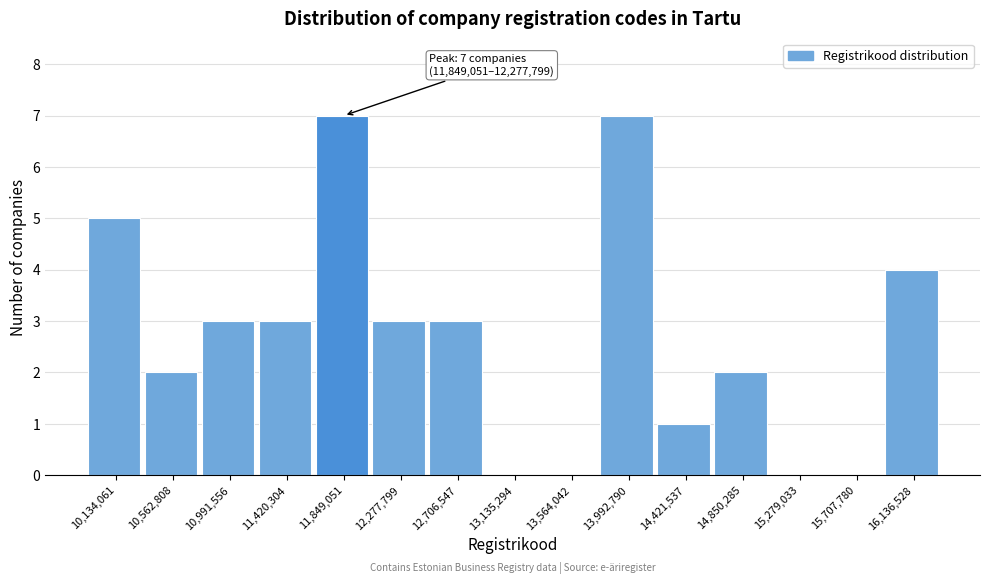

Reading left to right, what are all the values shown in this chart?

10,134,061=5	10,562,808=2	10,991,556=3	11,420,304=3	11,849,051=7	12,277,799=3	12,706,547=3	13,135,294=0	13,564,042=0	13,992,790=7	14,421,537=1	14,850,285=2	15,279,033=0	15,707,780=0	16,136,528=4